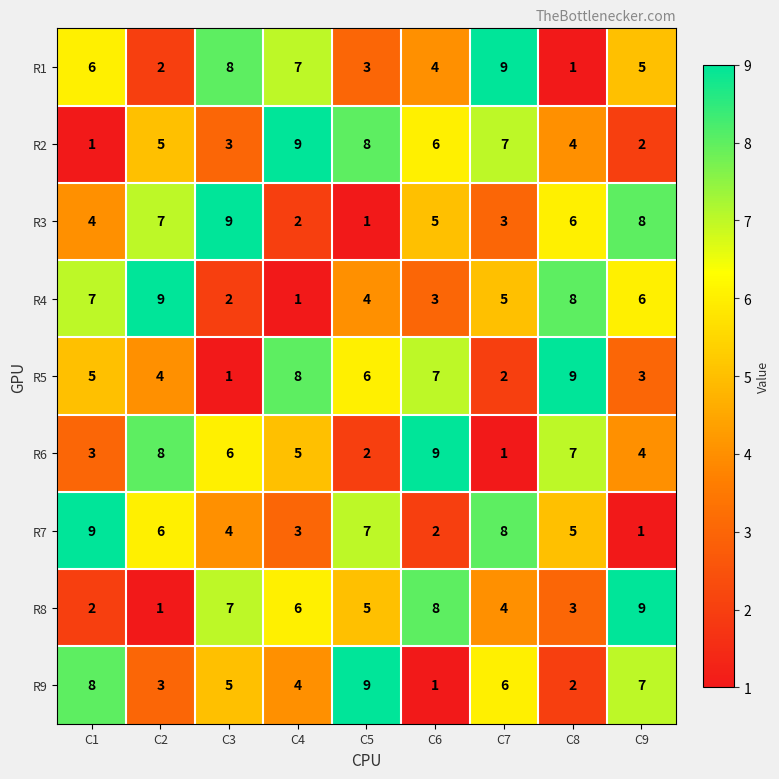

What is the average value of the R4 series?

5